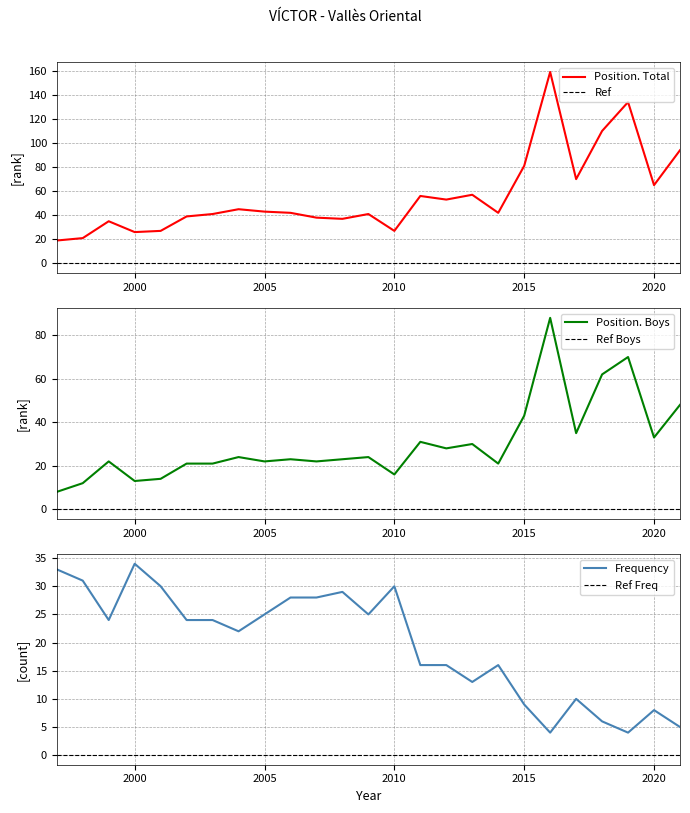

Reading left to right, extract all data points from this chart.

Position. Total: 1997=19	1998=21	1999=35	2000=26	2001=27	2002=39	2003=41	2004=45	2005=43	2006=42	2007=38	2008=37	2009=41	2010=27	2011=56	2012=53	2013=57	2014=42	2015=81	2016=159	2017=70	2018=110	2019=134	2020=65	2021=94
Position. Boys: 1997=8	1998=12	1999=22	2000=13	2001=14	2002=21	2003=21	2004=24	2005=22	2006=23	2007=22	2008=23	2009=24	2010=16	2011=31	2012=28	2013=30	2014=21	2015=43	2016=88	2017=35	2018=62	2019=70	2020=33	2021=48
Frequency: 1997=33	1998=31	1999=24	2000=34	2001=30	2002=24	2003=24	2004=22	2005=25	2006=28	2007=28	2008=29	2009=25	2010=30	2011=16	2012=16	2013=13	2014=16	2015=9	2016=4	2017=10	2018=6	2019=4	2020=8	2021=5